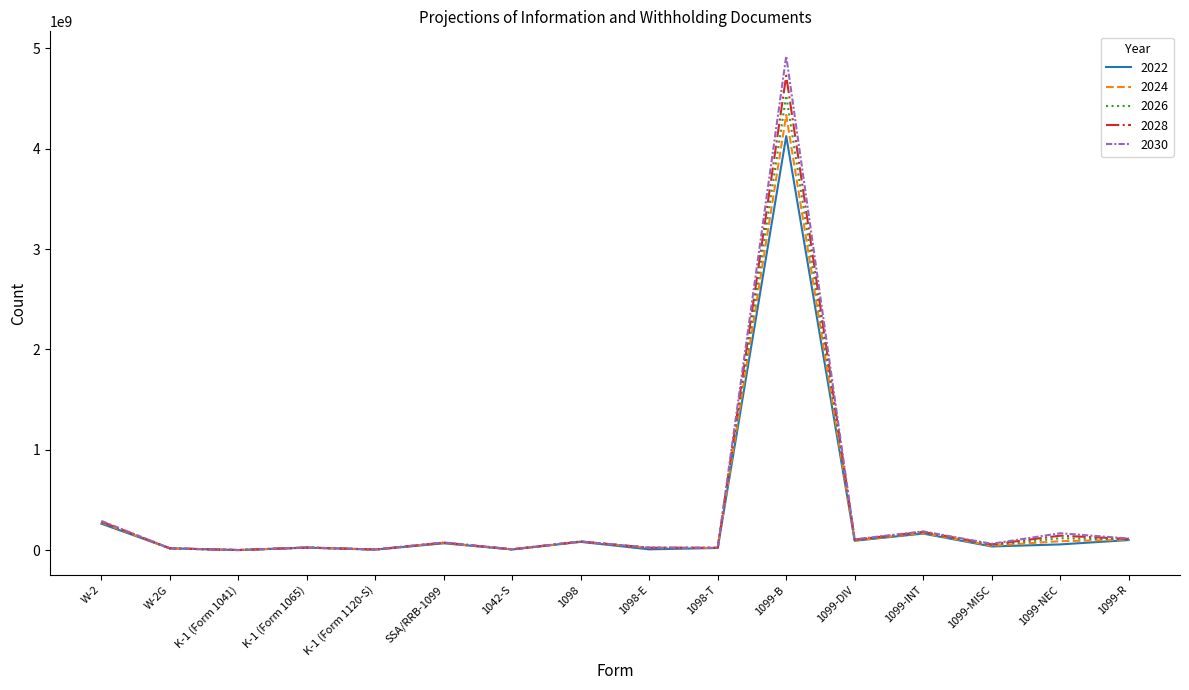

List the series in order of their peak value, highest first.

2030, 2028, 2026, 2024, 2022